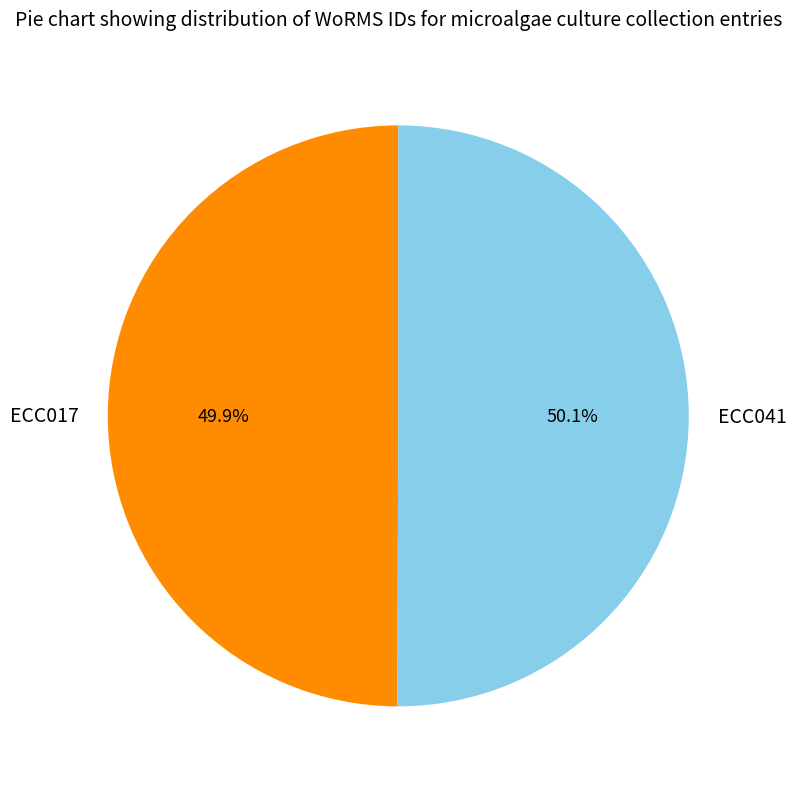

What portion of the pie excludes ECC017?

50.1%